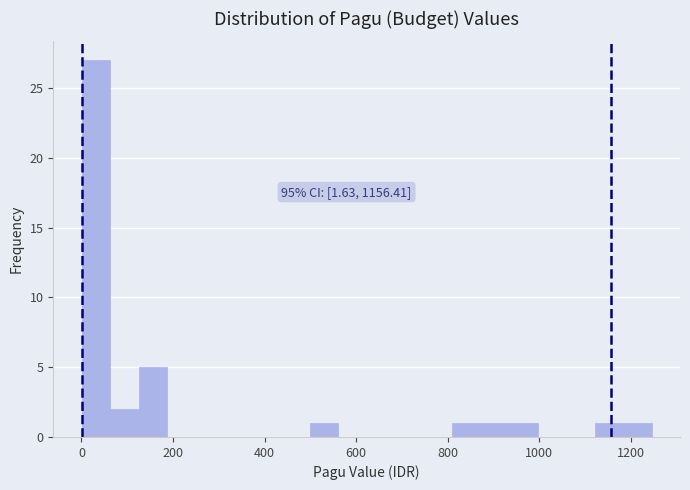

Read against the x-axis, roughly where is the centre of the tallest bar?

40